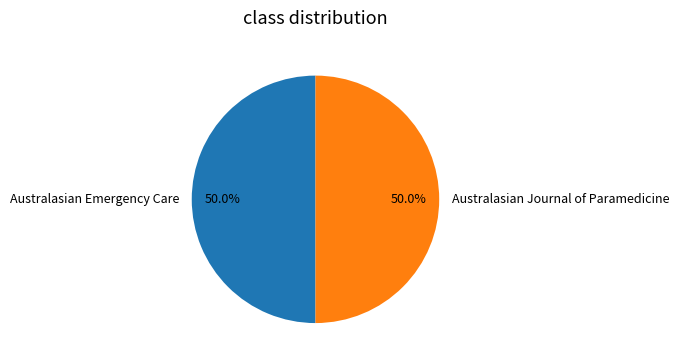

To the nearest percent, what is the average slice percentage?

50%